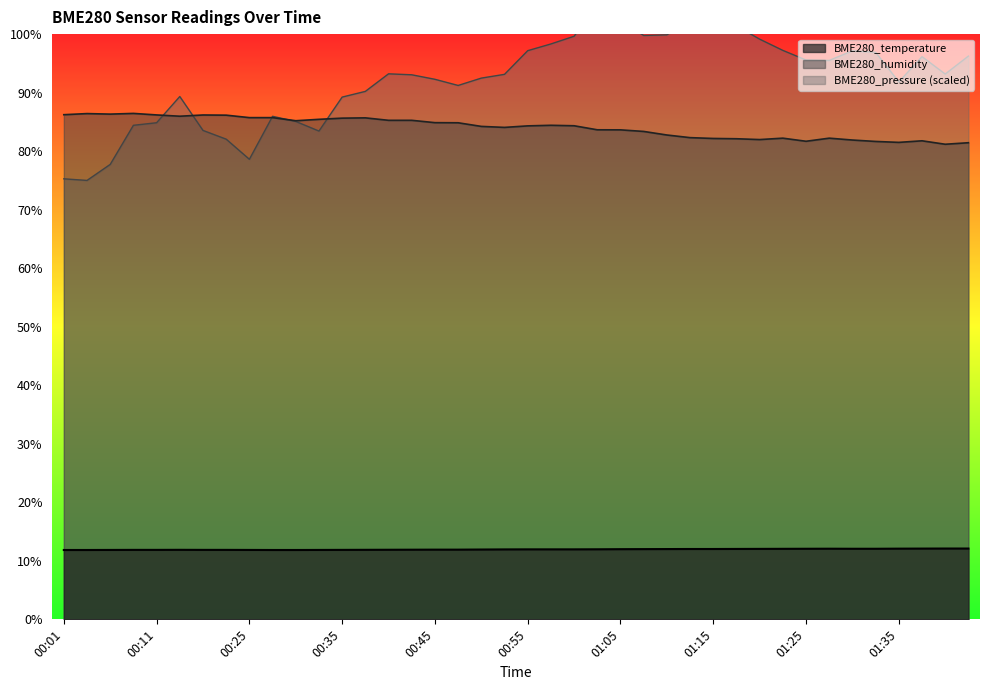

True or false: BME280_humidity has a value of 31.4 at 00:11.

False